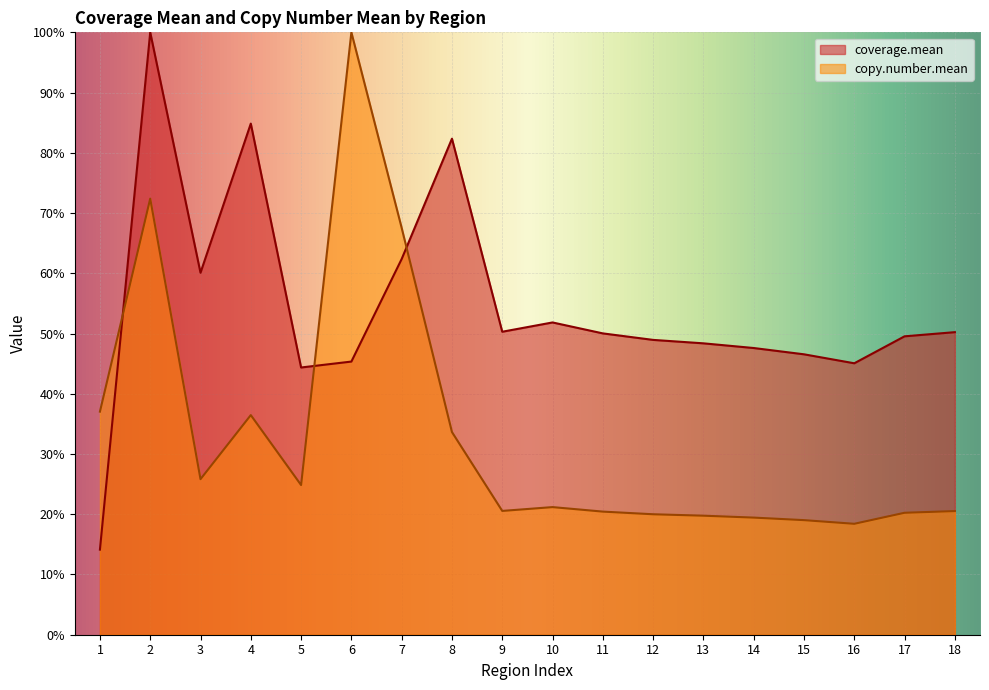

At which category does copy.number.mean reach its first local peak?

2